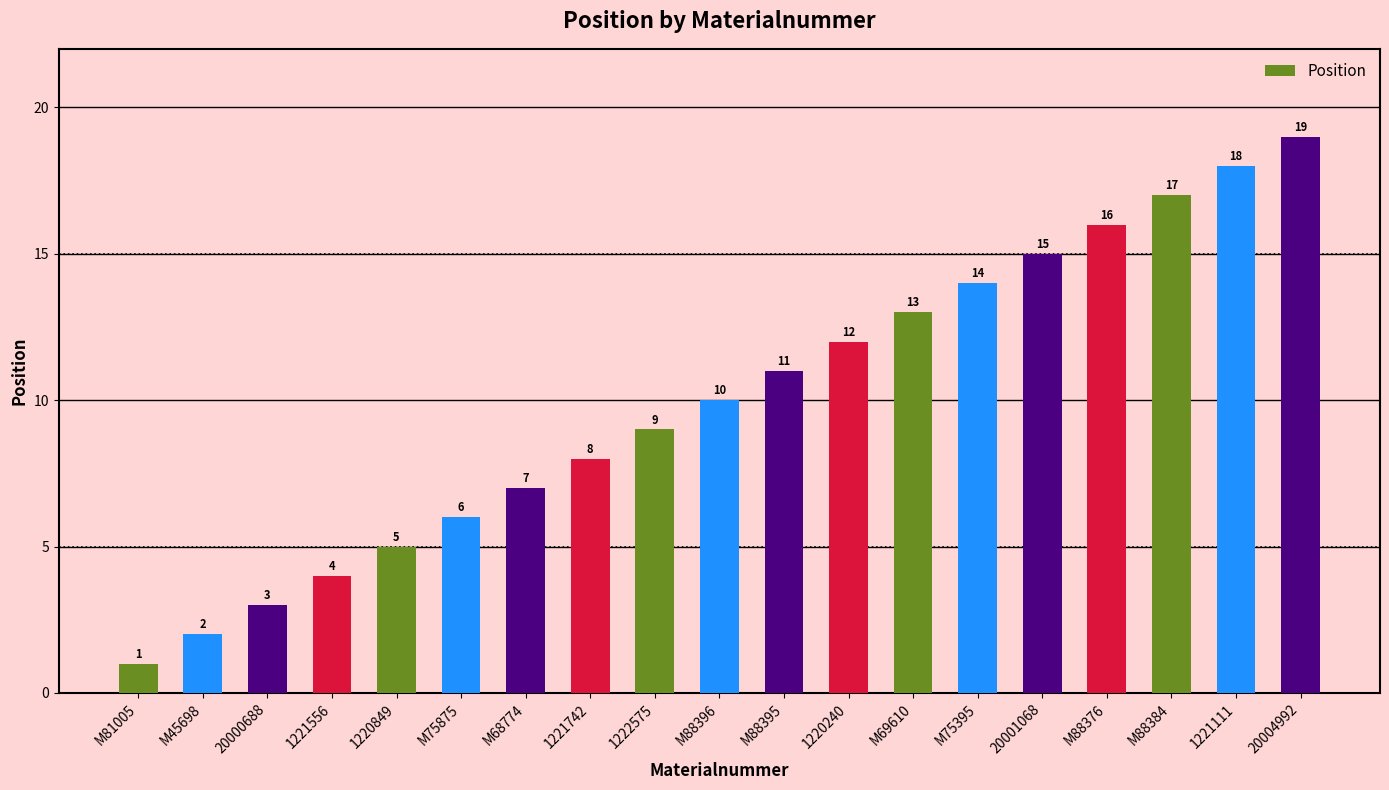

Does the chart contain any negative values?

No